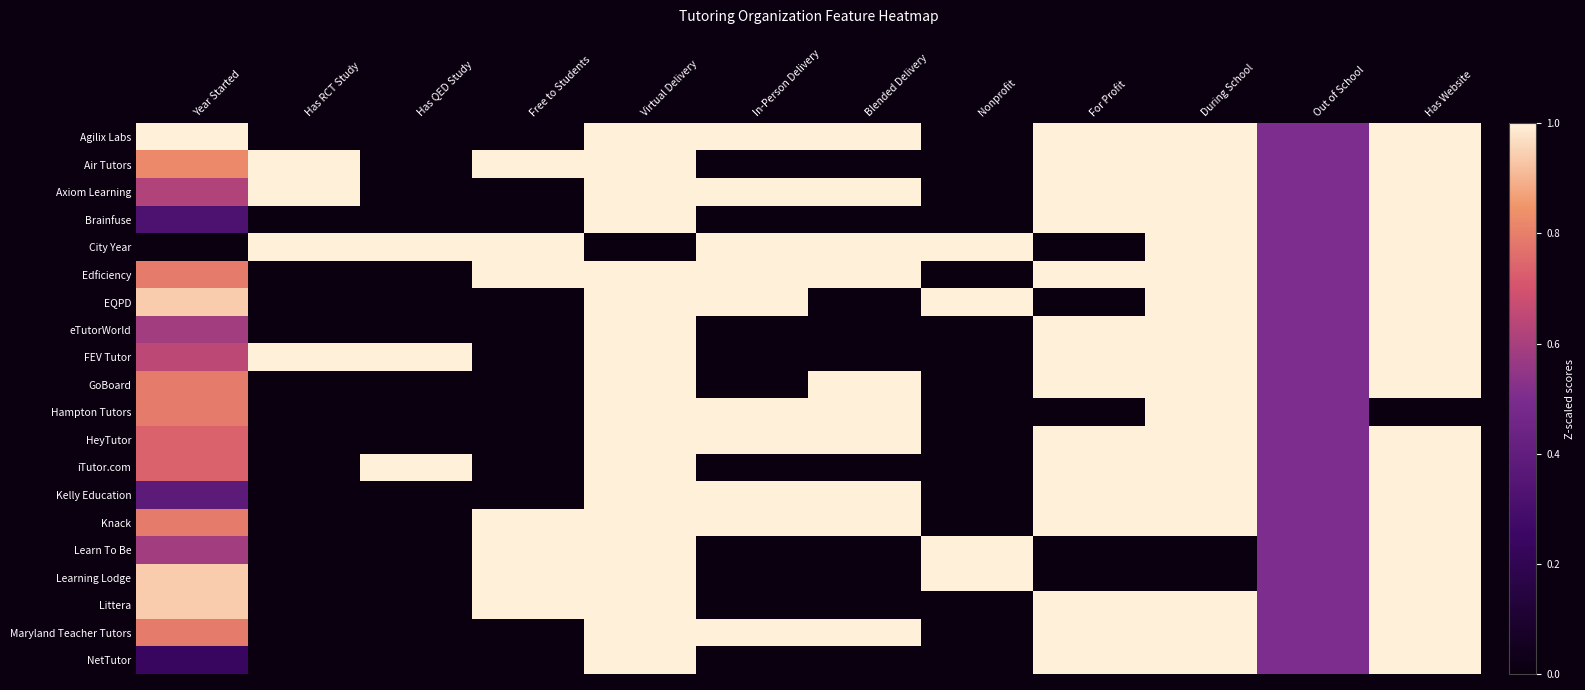

What is the greatest value displayed?

1.0